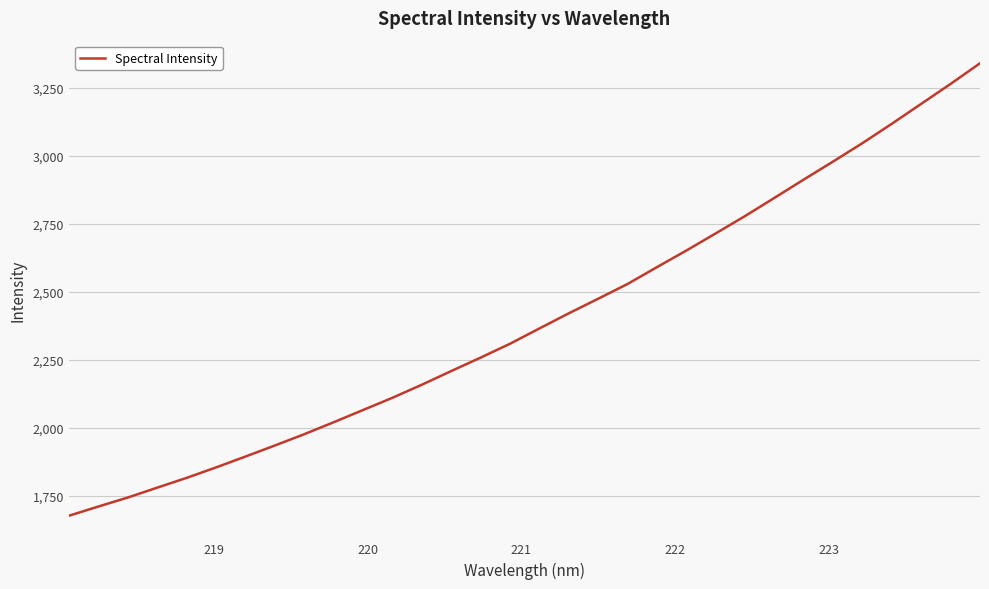

What is the difference between the maximum and minimum values?

1662.3